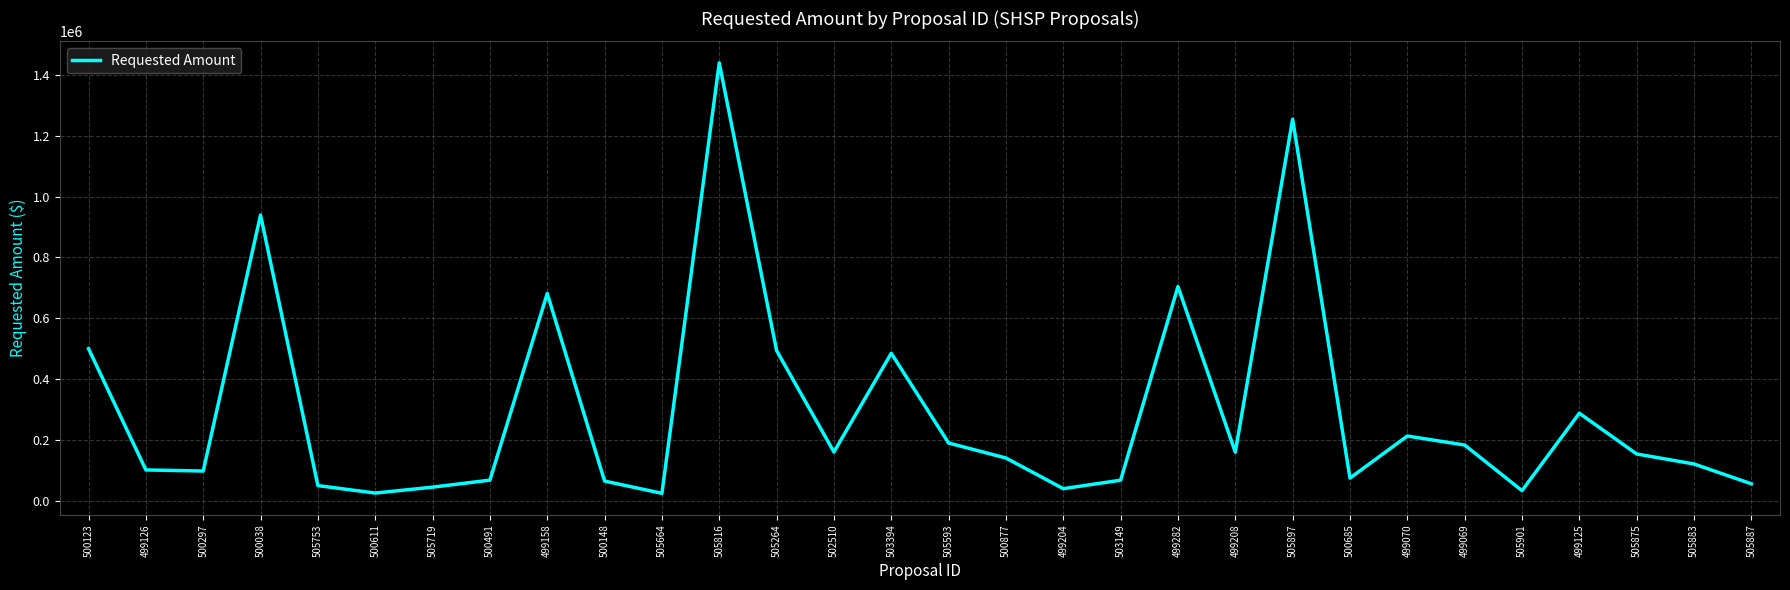

What is the ratio of the value at 502510 to the value at 505875?

1.0